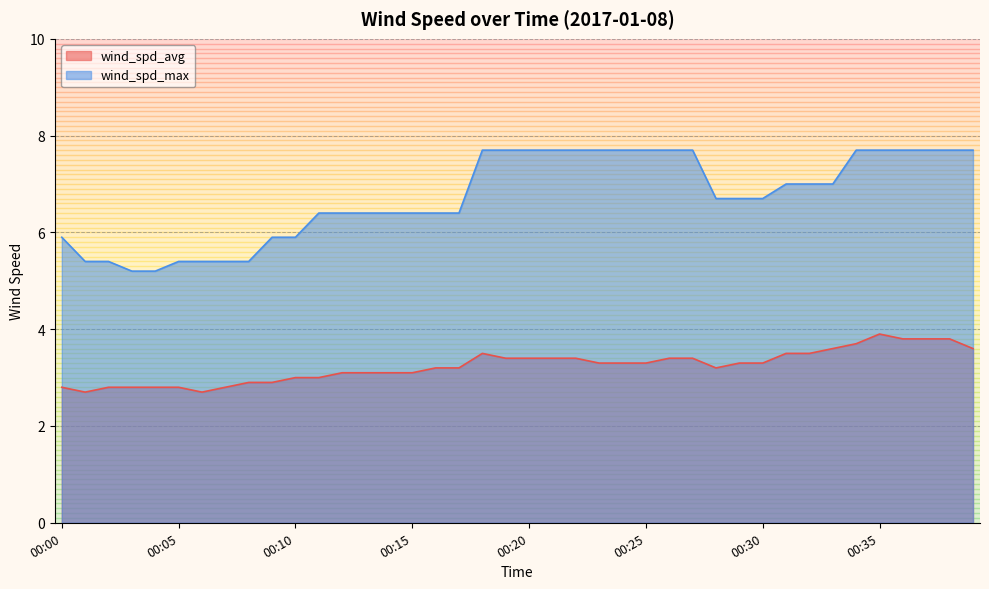

What is the value of the wind_spd_avg point at the 40th from the left?

3.6